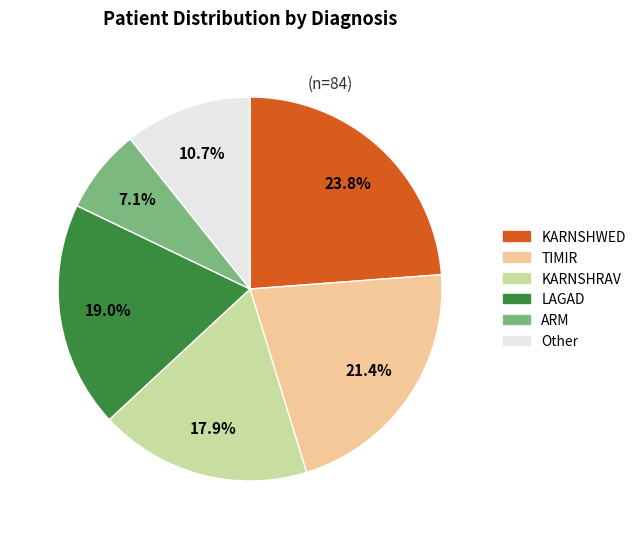

Does any single category account for the majority?

No